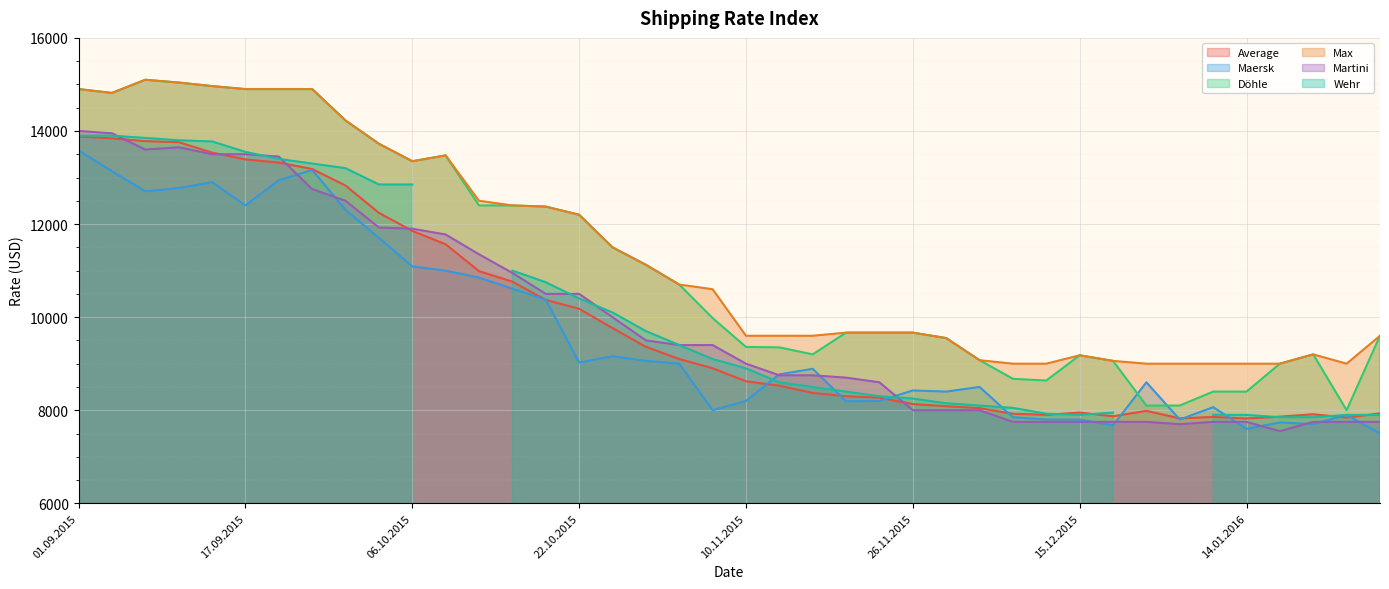

At which label does Max first exceed 10600?

01.09.2015